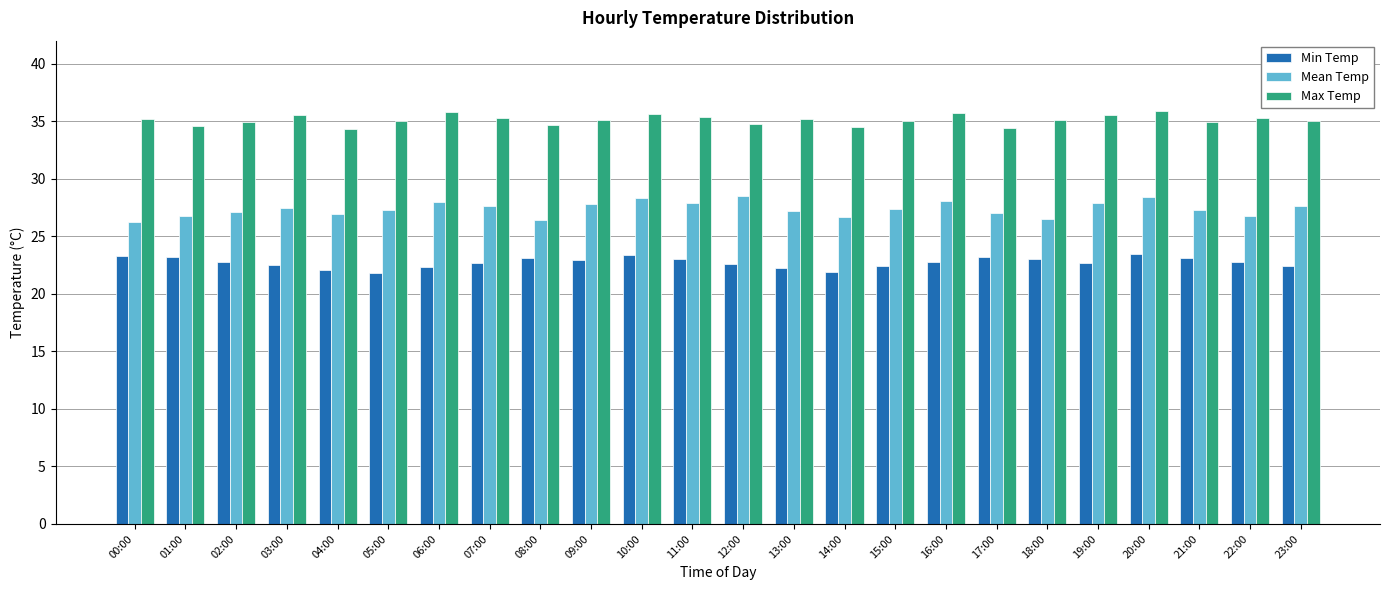

List the series in order of their peak value, highest first.

Max Temp, Mean Temp, Min Temp